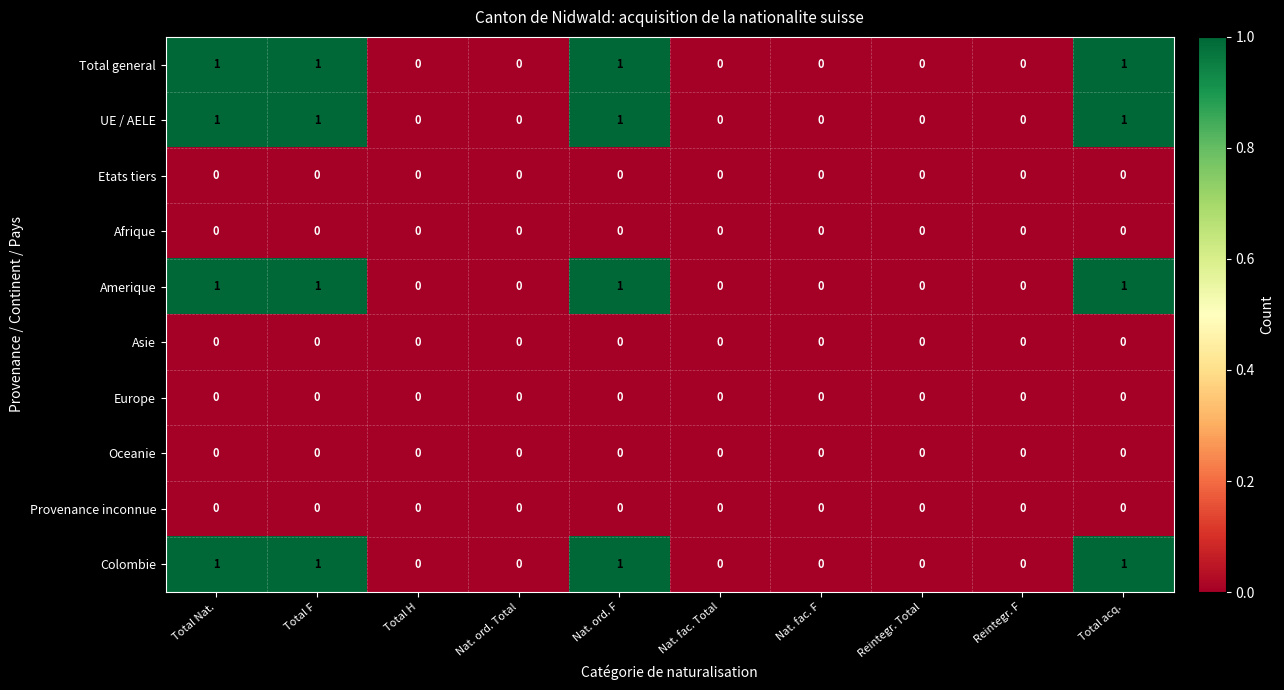

Count the Amerique values in the range 0 to 1.

10